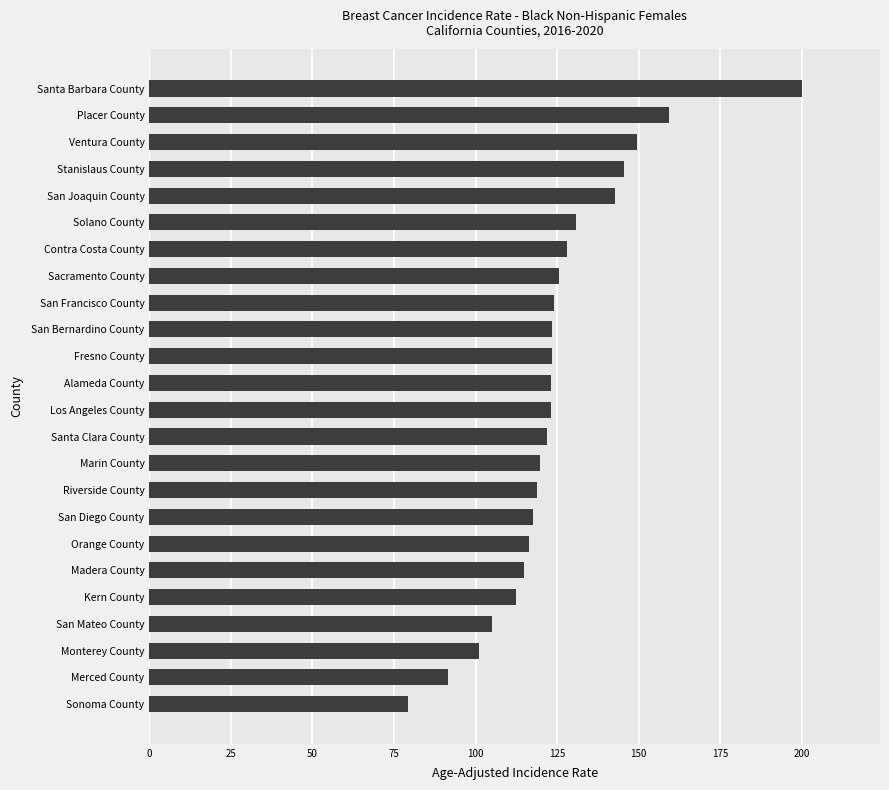

At which category does the chart reach its peak across all series?

Santa Barbara County